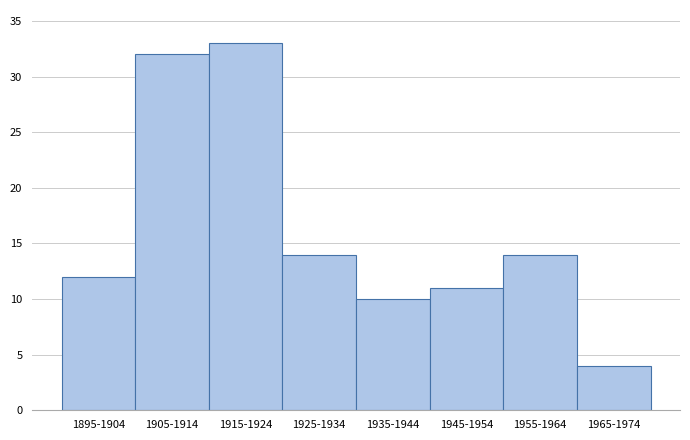

Reading left to right, transcribe all the data shown in this chart.

12	32	33	14	10	11	14	4